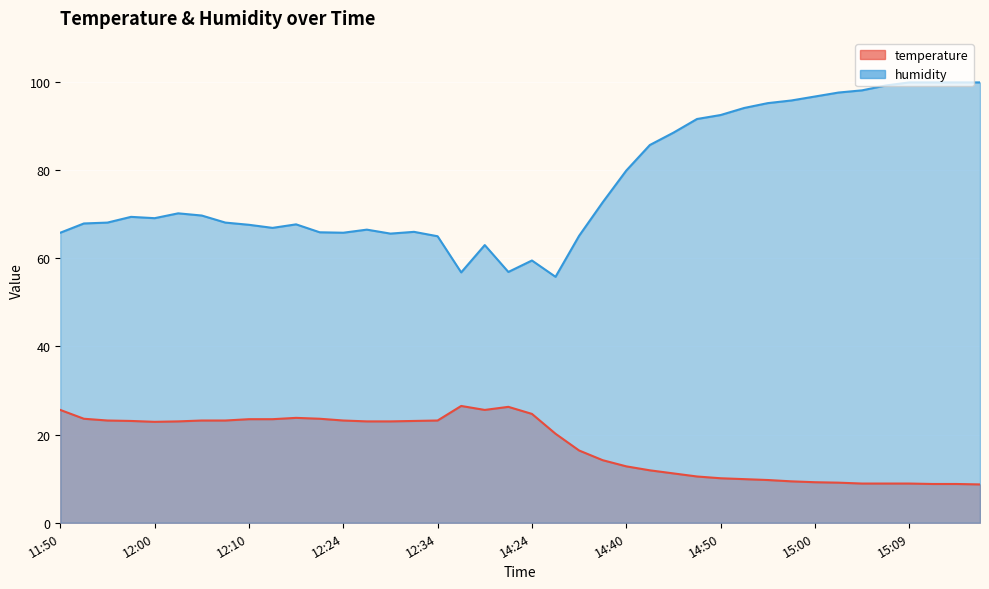

List the series in order of their overall mean, lowest first.

temperature, humidity